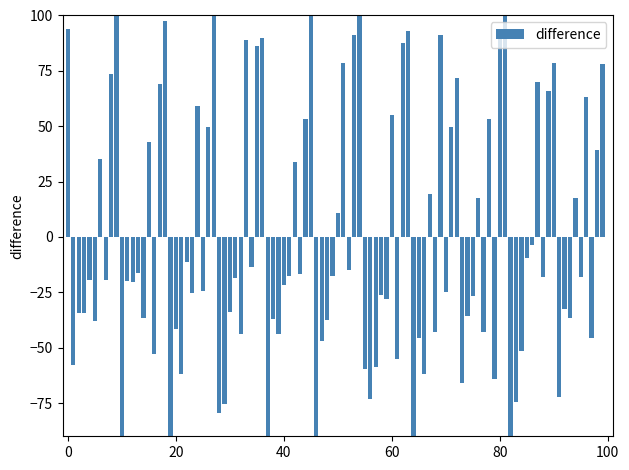

True or false: the data shows 39.2 at Чай с сахаром.

False